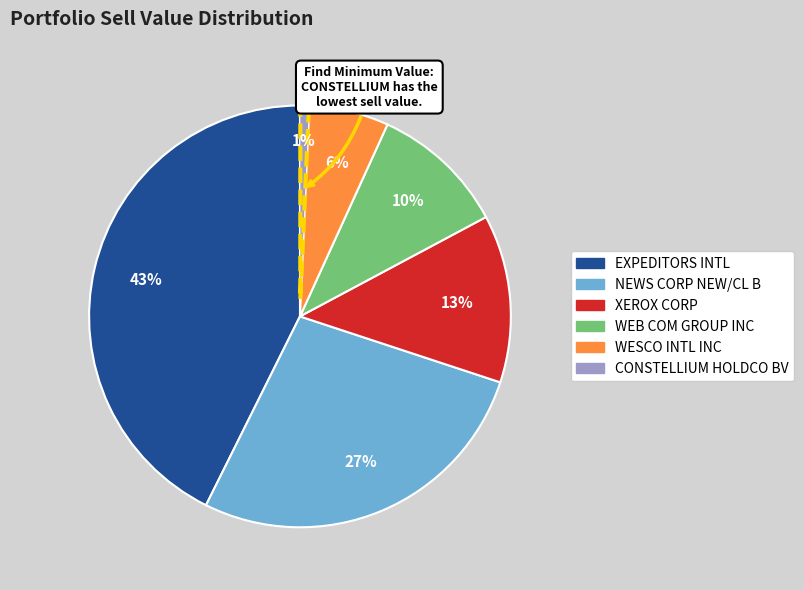

Is there a majority slice in this chart?

No